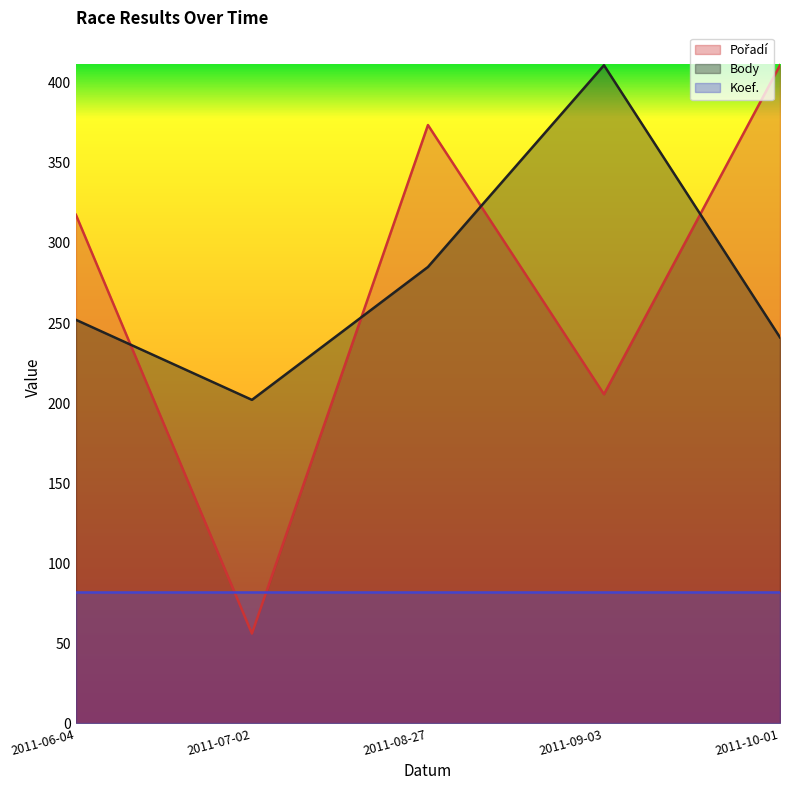

Does the chart display data point markers on the line(s)?

No